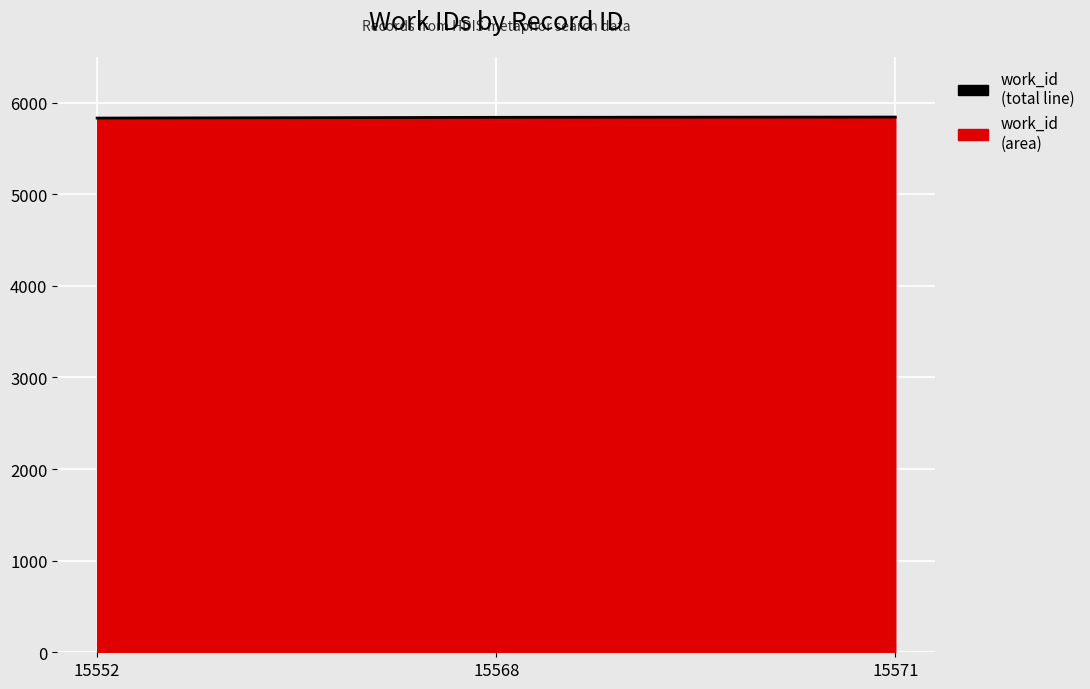

The chart shows a value of 8792 at 15568. True or false?

False